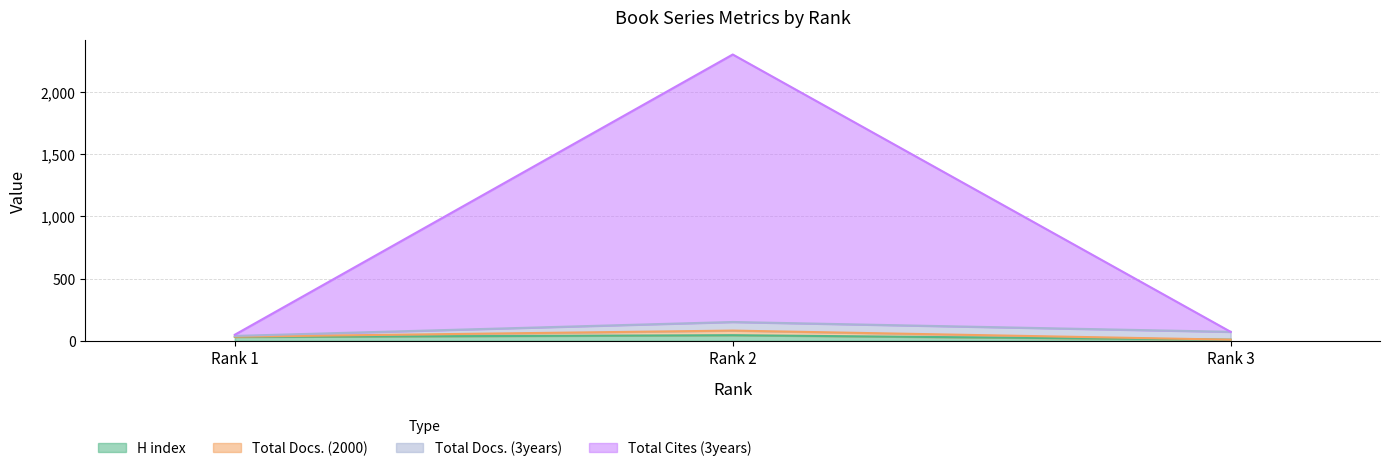

At which category does the chart reach its minimum across all series?

Rank 3